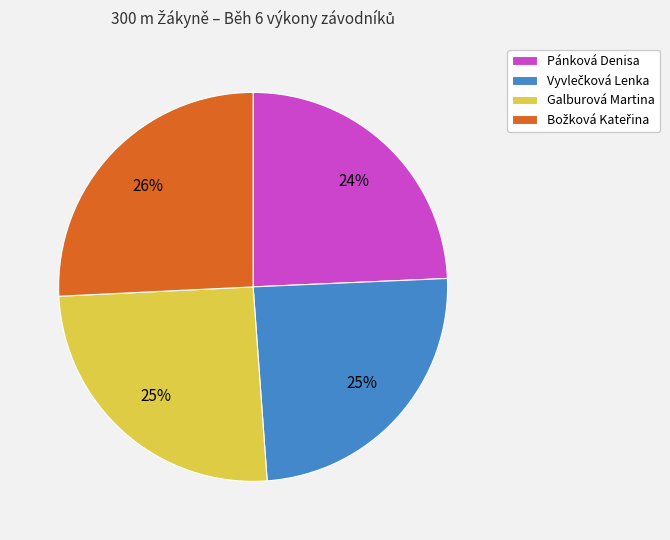

Is there any slice that represents more than half of the pie?

No